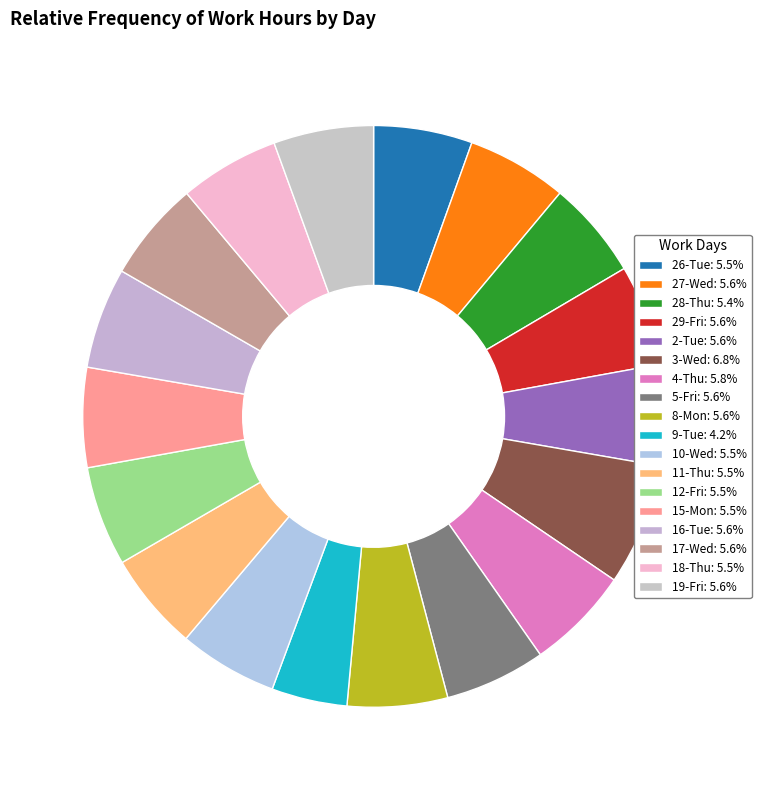

Which category has the biggest portion of the pie?

3-Wed